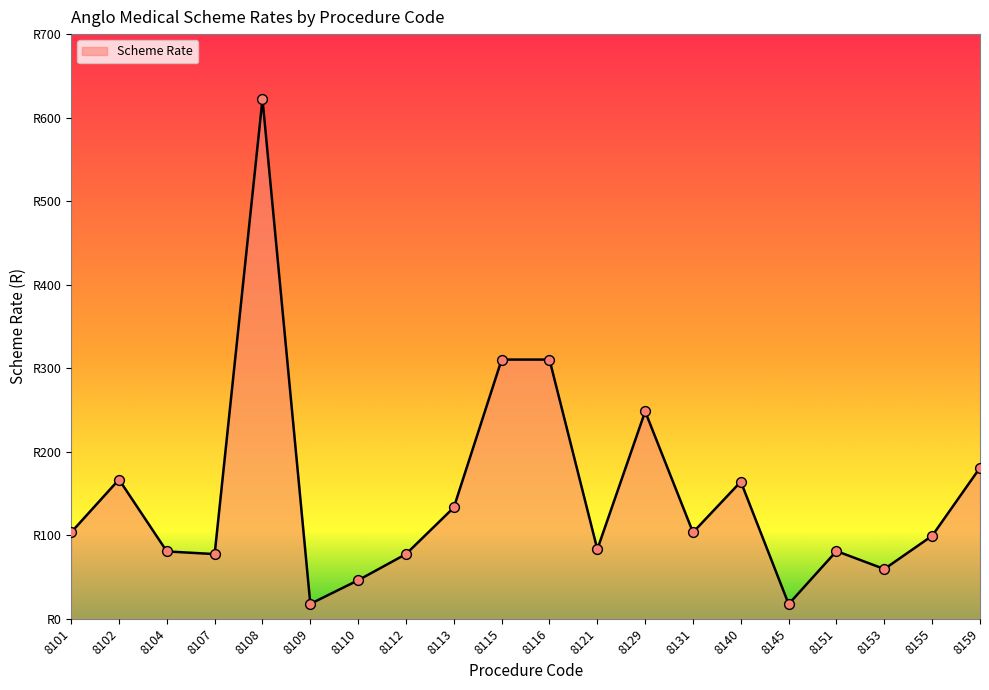

Approximately how many times larger is the value at 8131 compared to 8101?

1.0